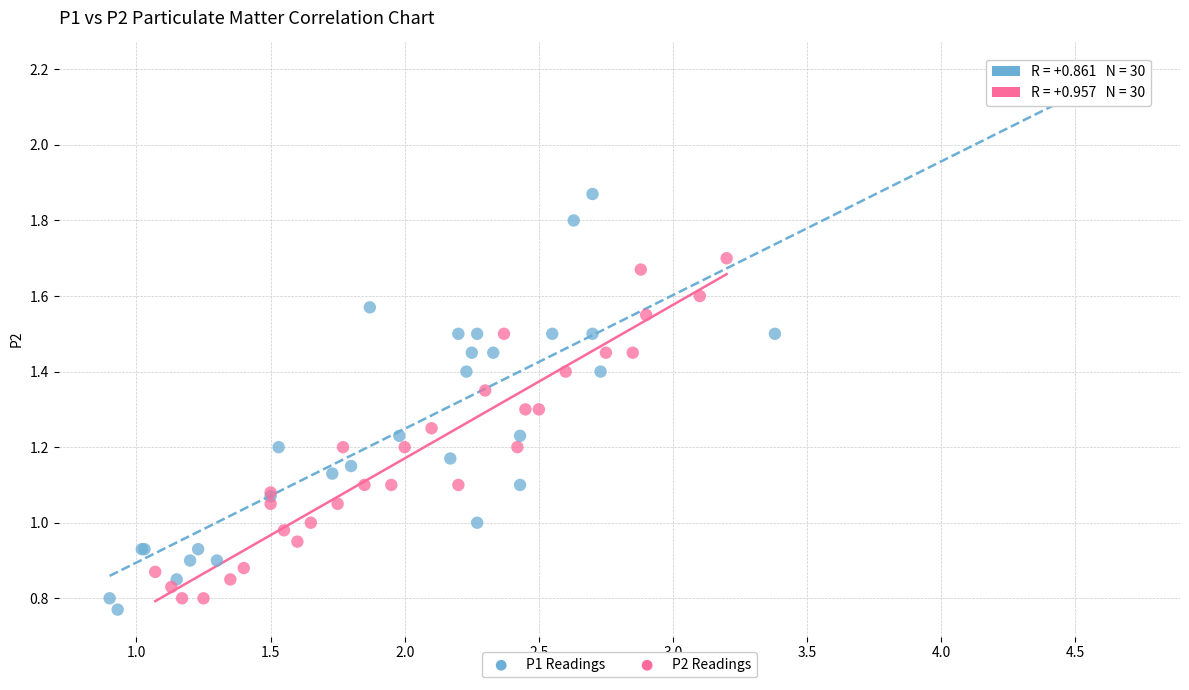

Which series reaches the minimum Y coordinate?

P1 Readings